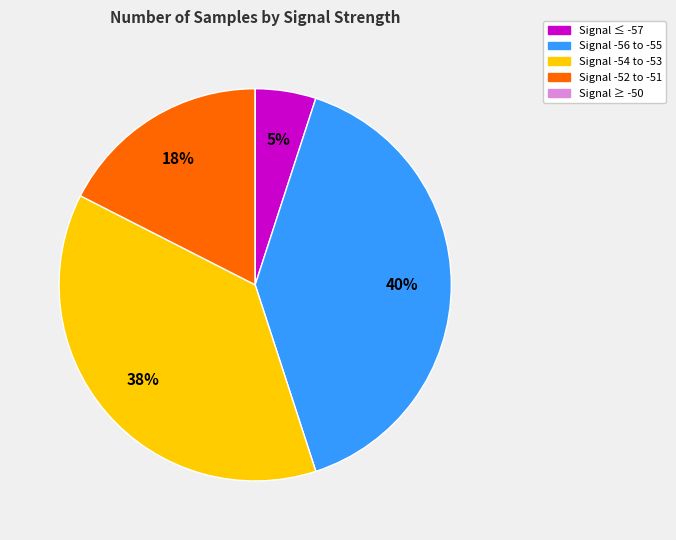

Is there any slice that represents more than half of the pie?

No